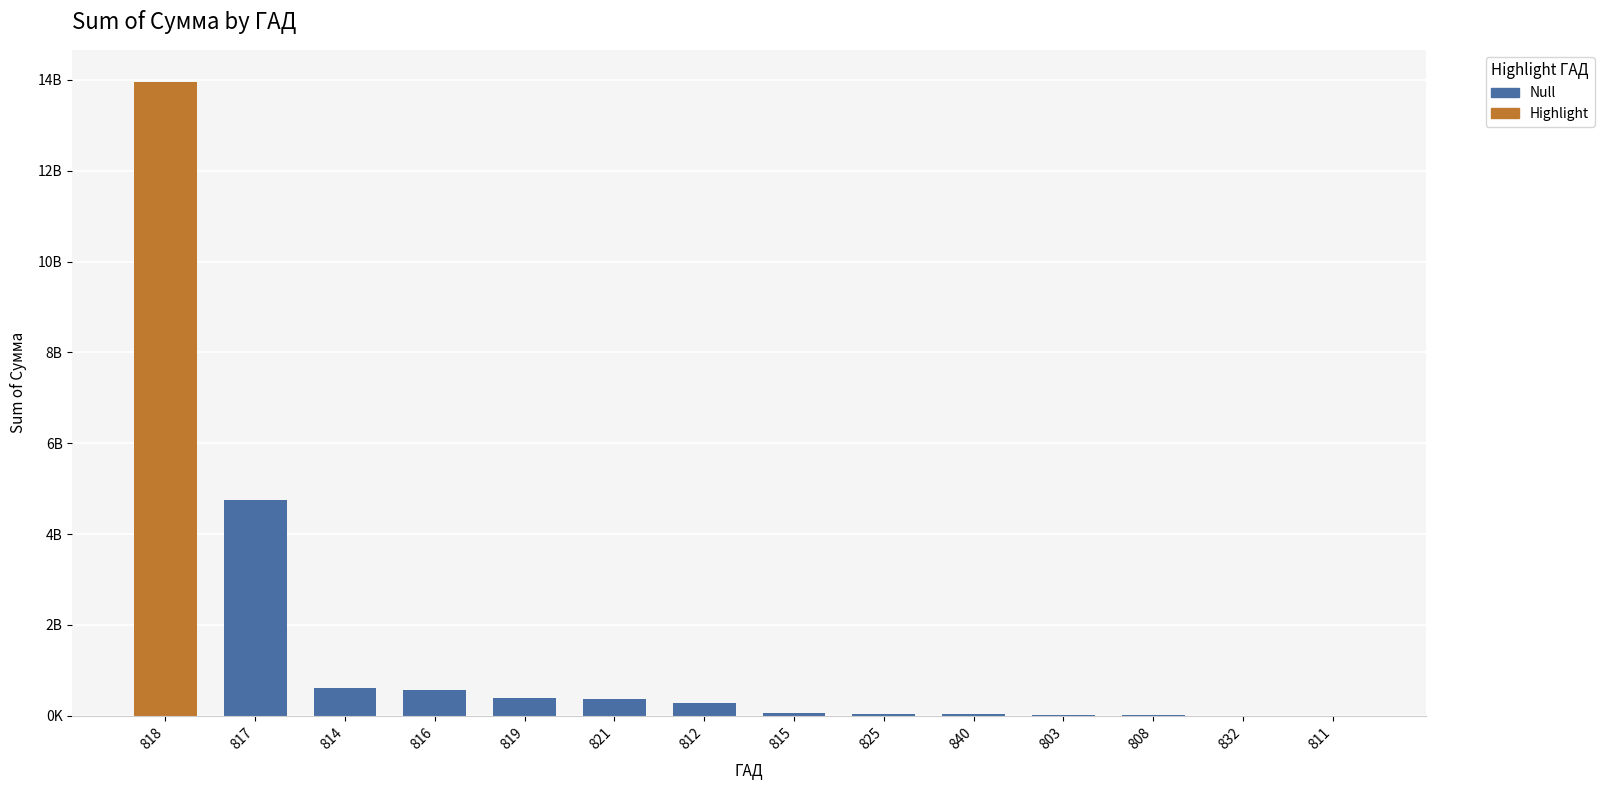

Which has a higher value, 821 or 825?

821